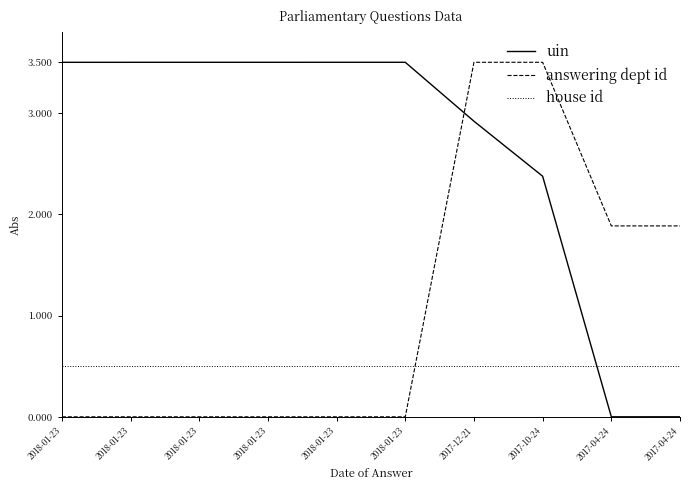

True or false: uin has a value of 2.4 at 2017-10-24.

True